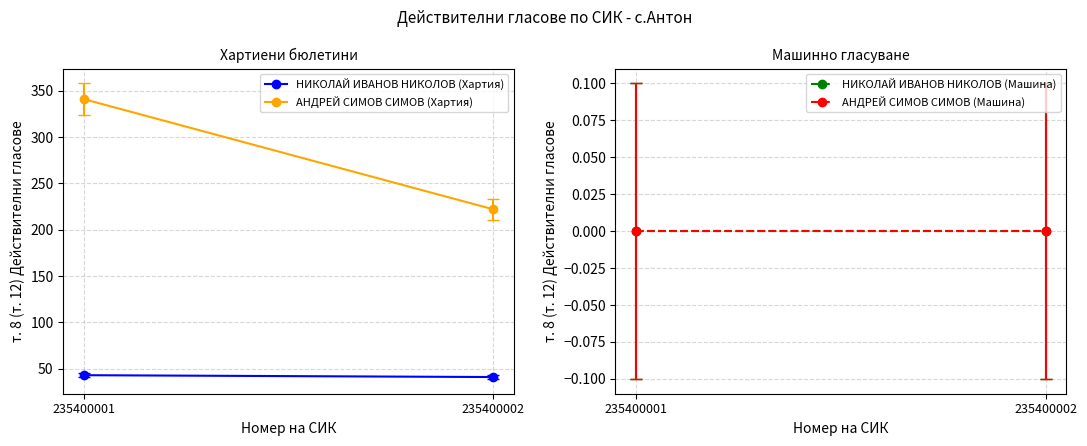

At which category is the sum across all series the highest?

235400001